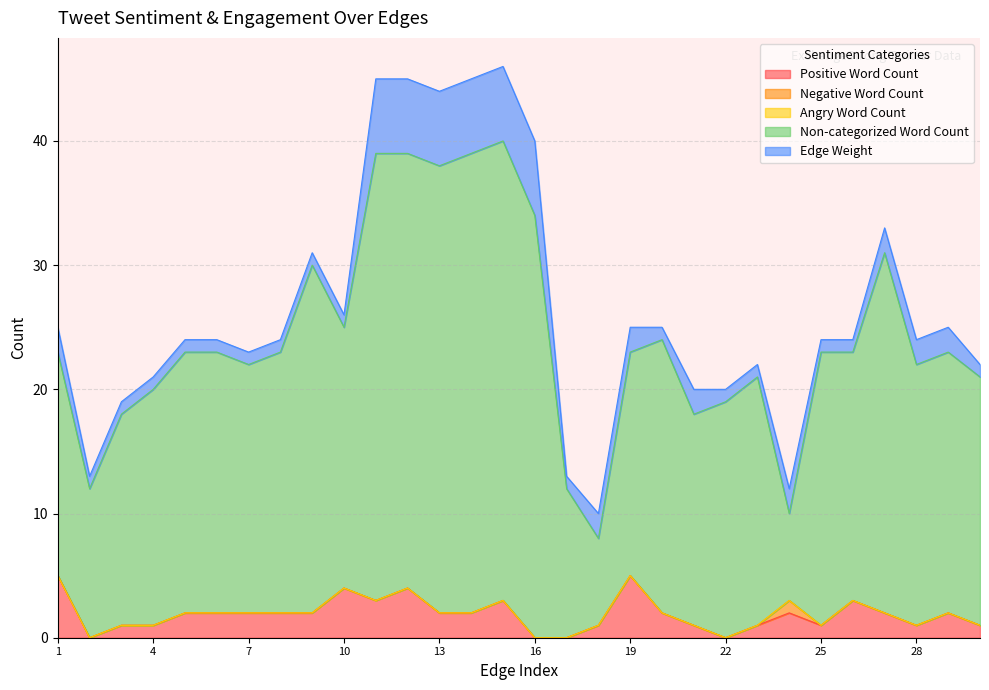

At which category is the sum across all series the highest?

15